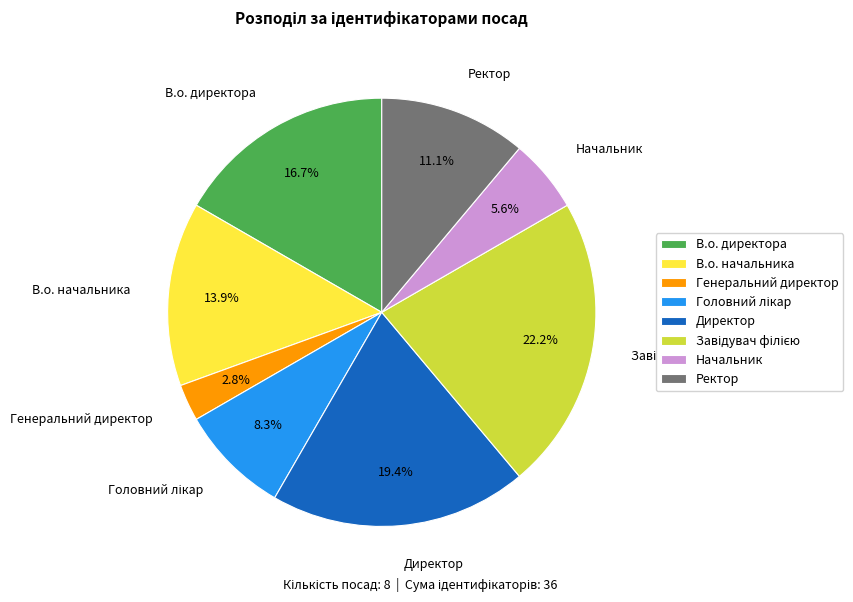

Which slice is the smallest?

Генеральний директор